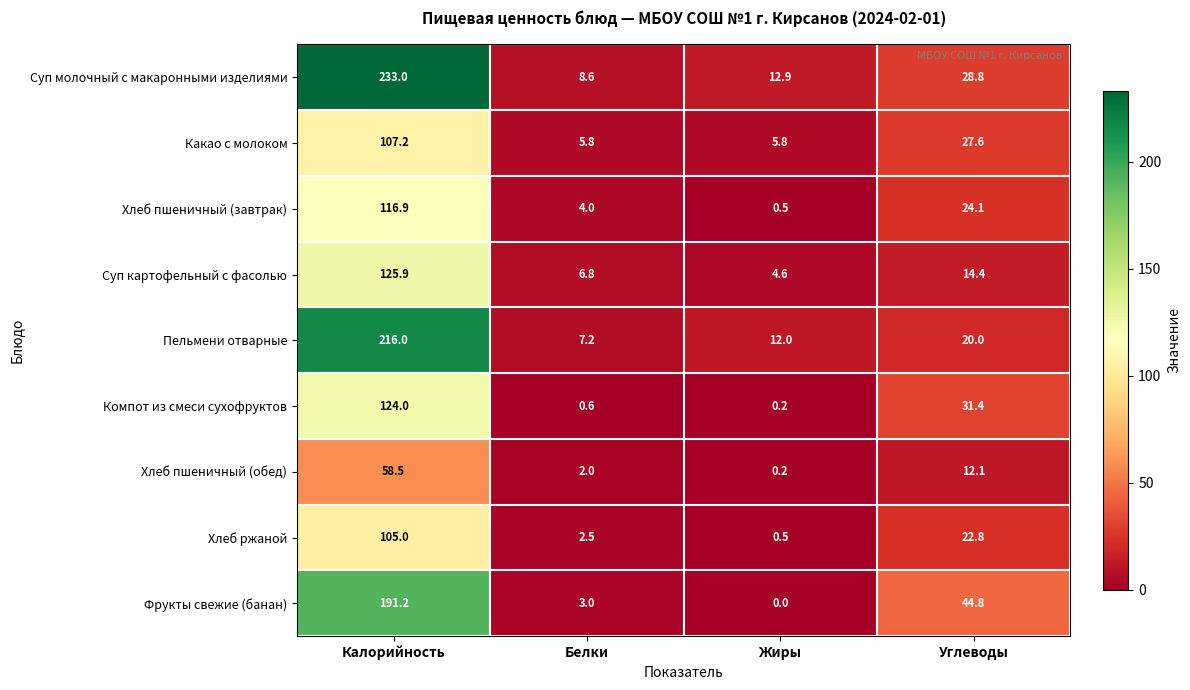

Which series has the widest spread of values?

Суп молочный с макаронными изделиями